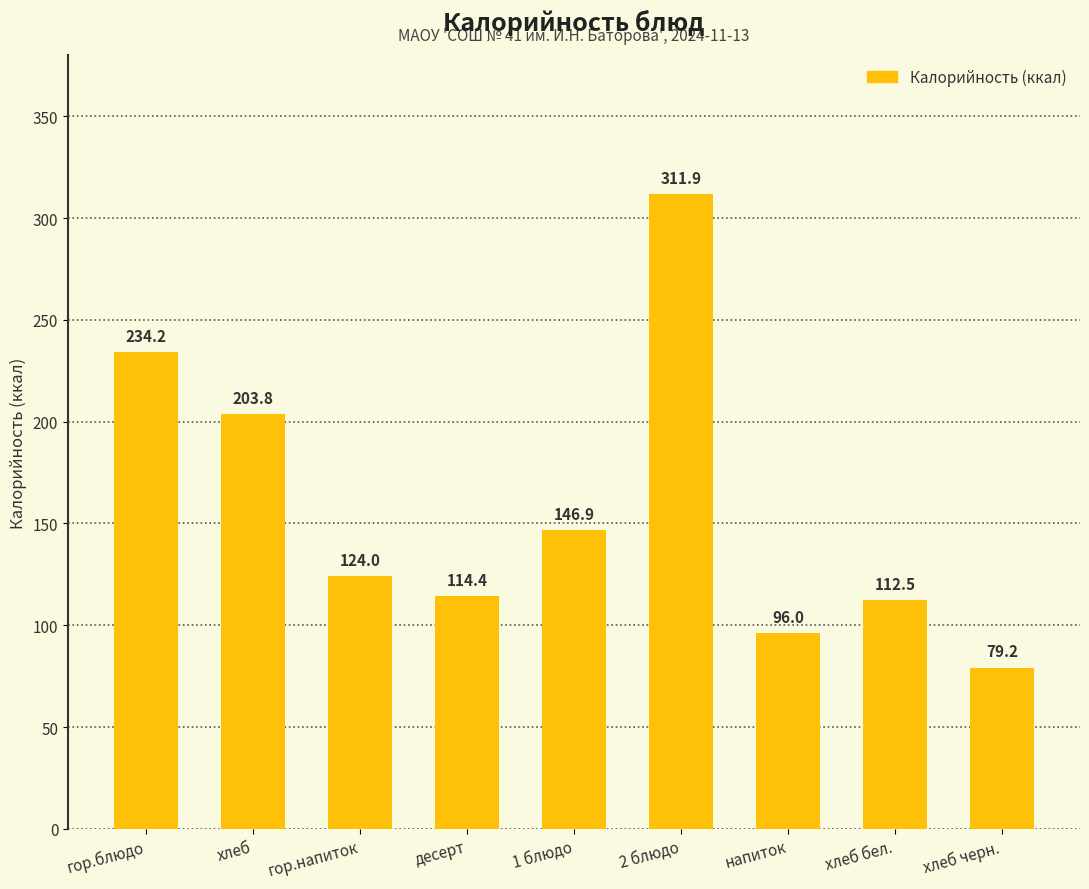

Are the bars horizontal?

No